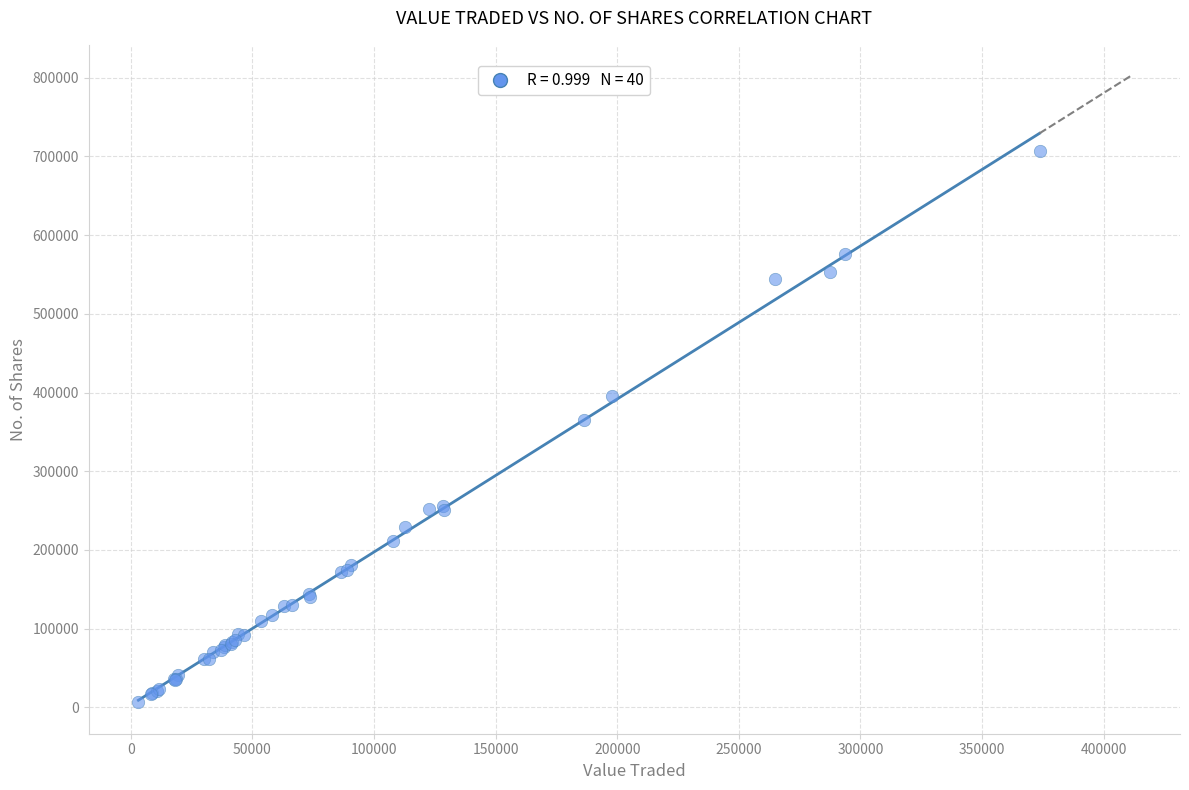

What Y value in the scatter plot is closest to 356669?

365566